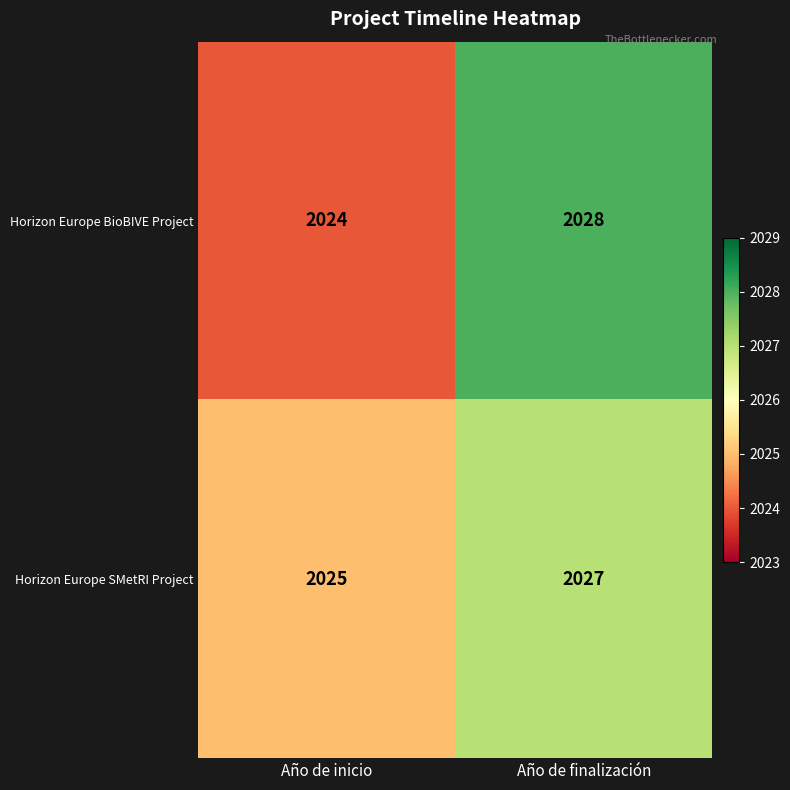

At which label is Horizon Europe SMetRI Project closest to 2026?

Año de inicio